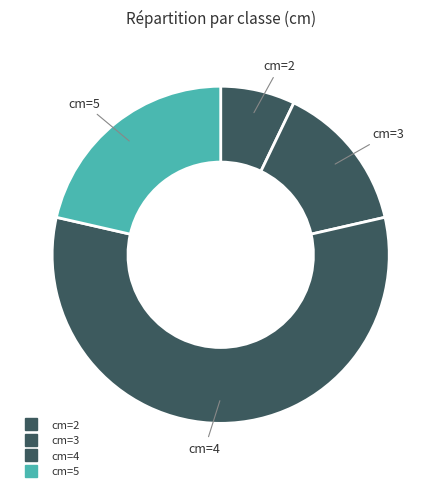

The cm=4 slice represents 57% of the pie. True or false?

True